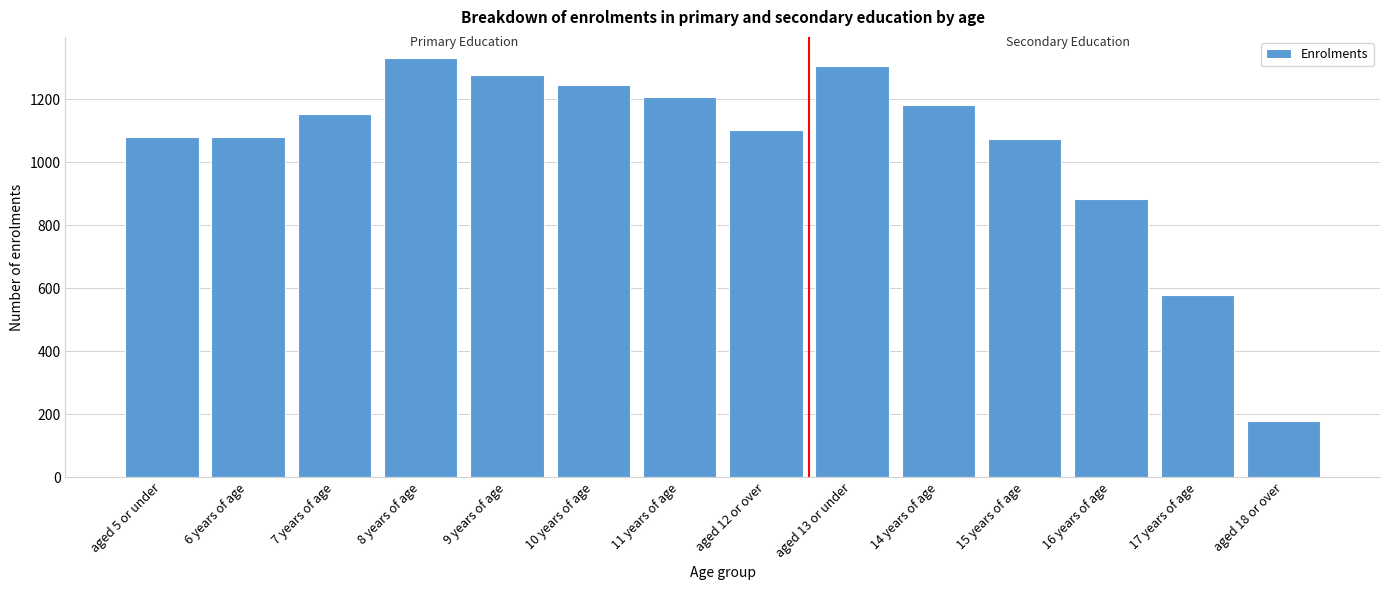

Reading left to right, list all the values displayed in this chart.

1081	1081	1155	1332	1278	1245	1209	1103	1306	1181	1075	885	578	177